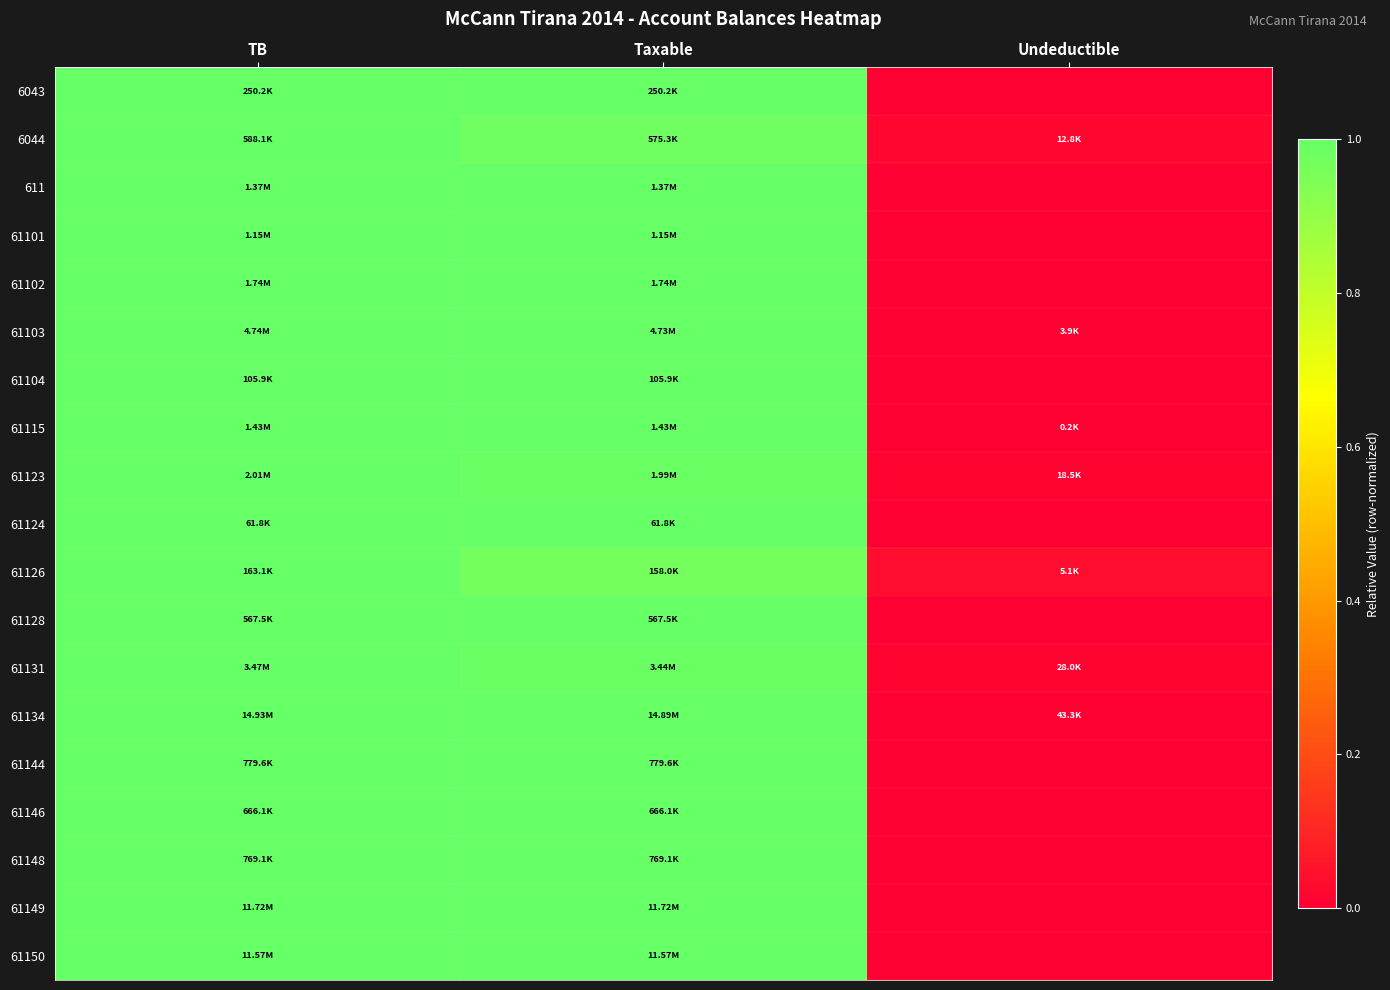

Between Undeductible and Taxable, which is larger?

Taxable